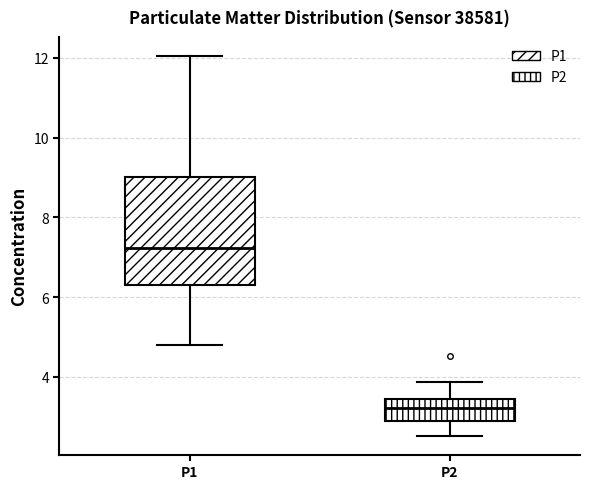

Comparing the boxes themselves (not the whiskers), which one is the tallest?

P1